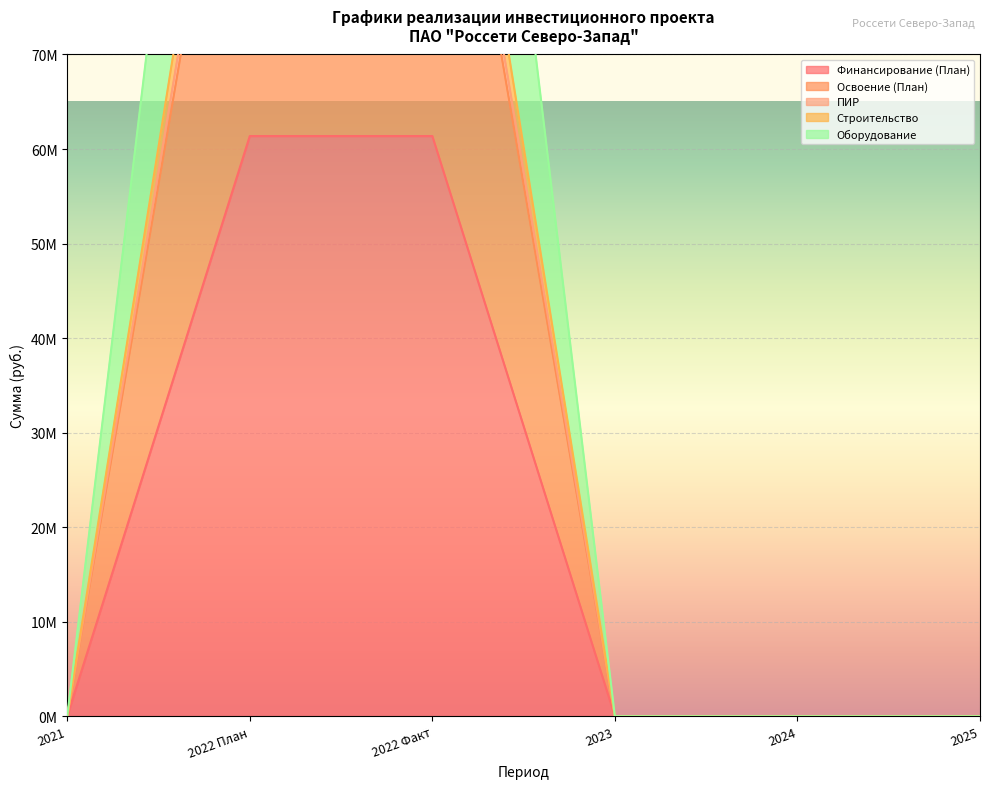

Reading left to right, what are all the values shown in this chart?

Финансирование (План): 2021=0	2022 План=61371622	2022 Факт=61371622	2023=0	2024=0	2025=0
Освоение (План): 2021=0	2022 План=112514640	2022 Факт=112514640	2023=0	2024=0	2025=0
ПИР: 2021=0	2022 План=115281191	2022 Факт=115281191	2023=0	2024=0	2025=0
Строительство: 2021=0	2022 План=120492692	2022 Факт=120492692	2023=0	2024=0	2025=0
Оборудование: 2021=0	2022 План=161157658	2022 Факт=161157658	2023=0	2024=0	2025=0